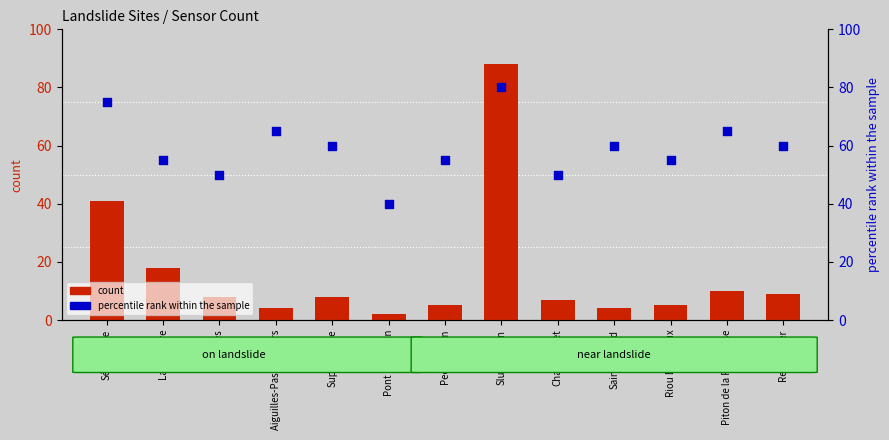

What is the total value across all series at Aiguilles-Pas de l'Ours?

69